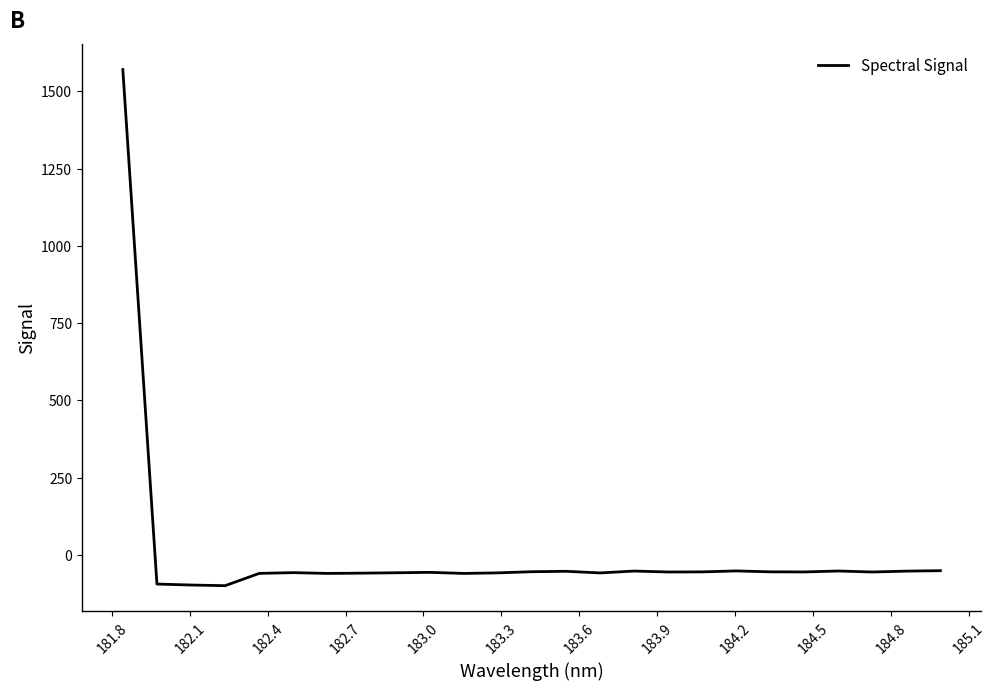

What is the difference between the maximum and minimum values?

1670.7